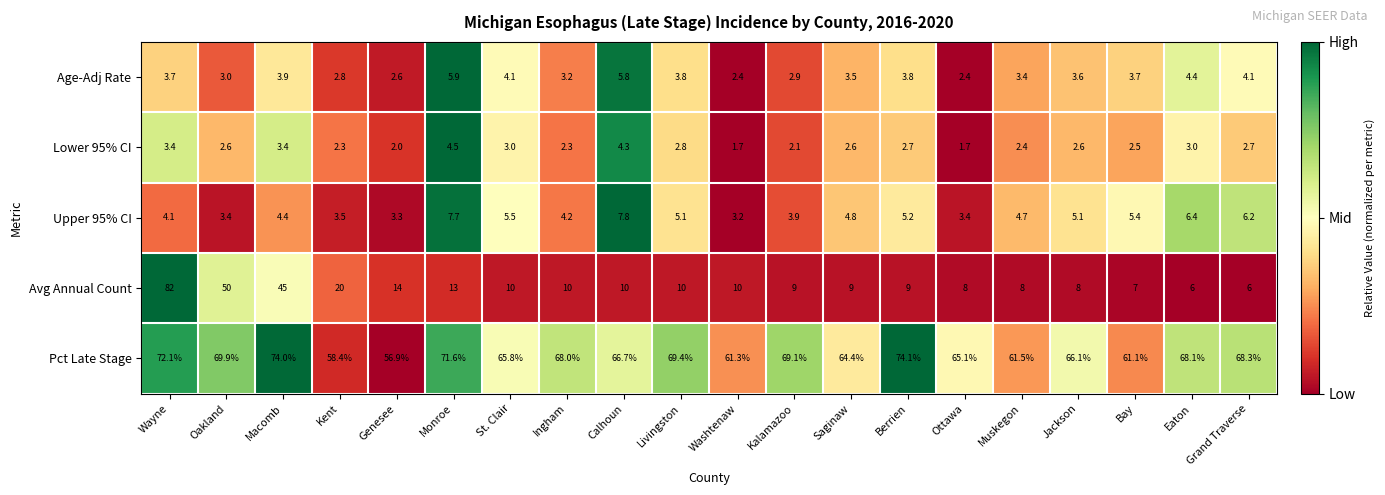

The value of Lower 95% CI at Genesee is 2.0. True or false?

True